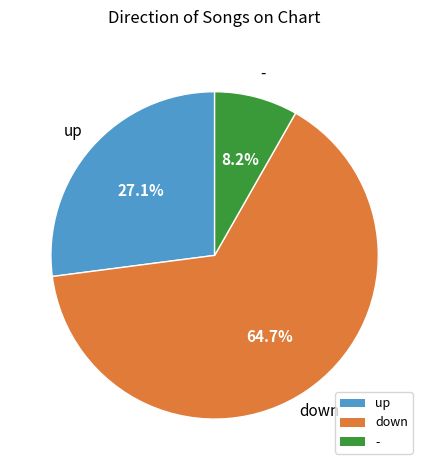

Do up and down together represent more than half of the pie?

Yes